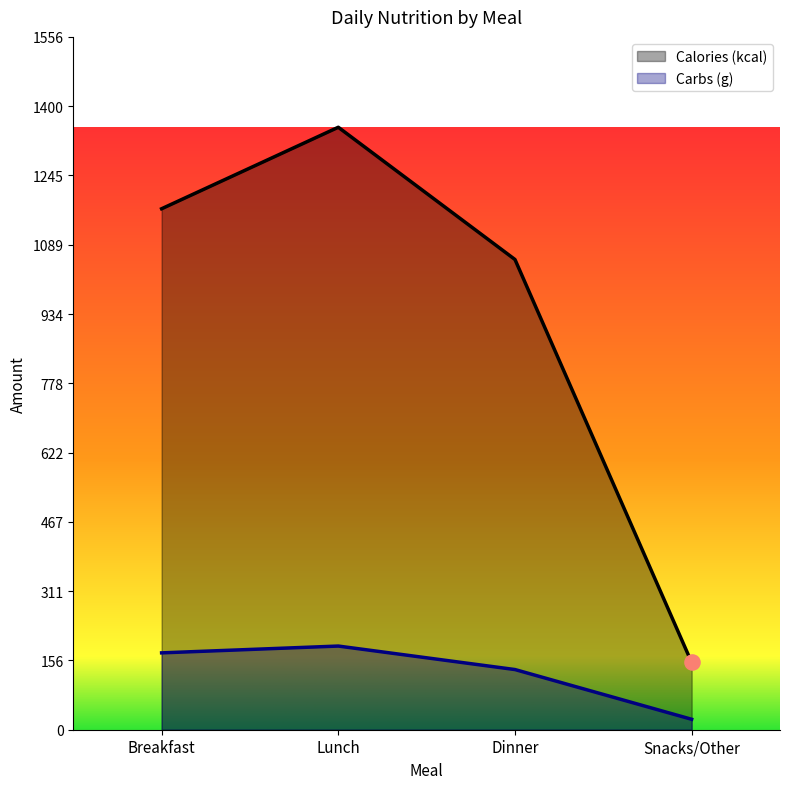

What are all the series names shown in the legend?

Calories (kcal), Carbs (g)